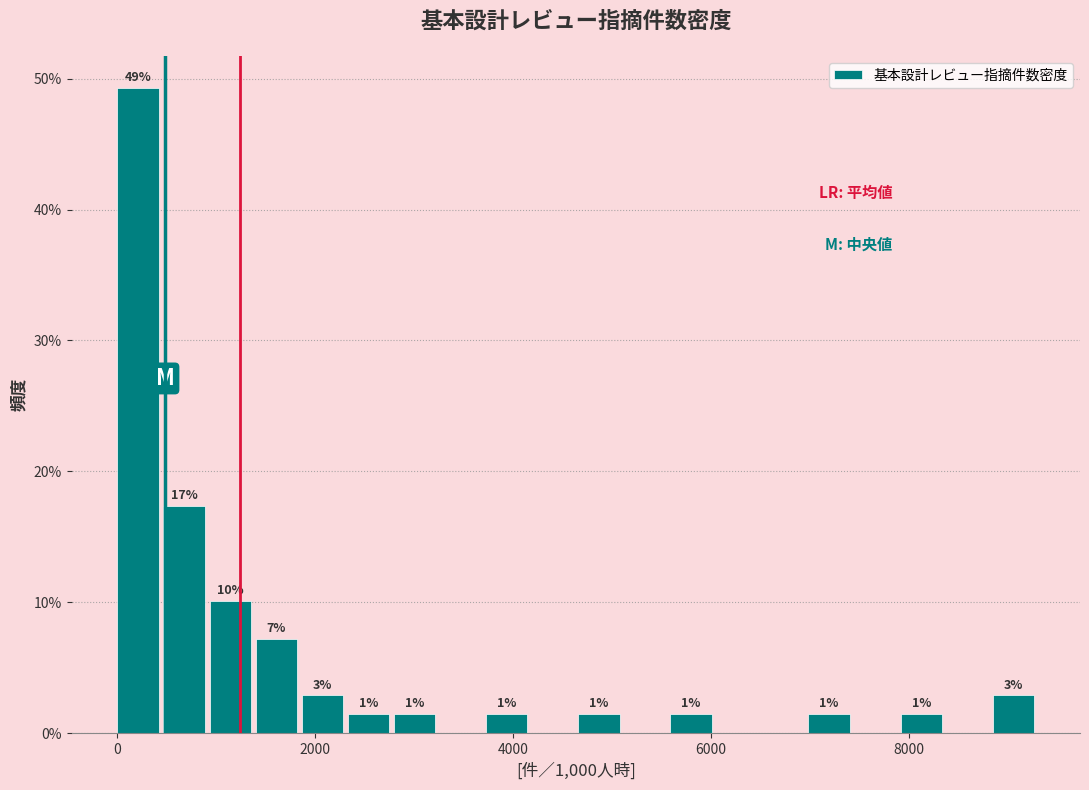

Read against the x-axis, roughly where is the centre of the tallest bar?

200